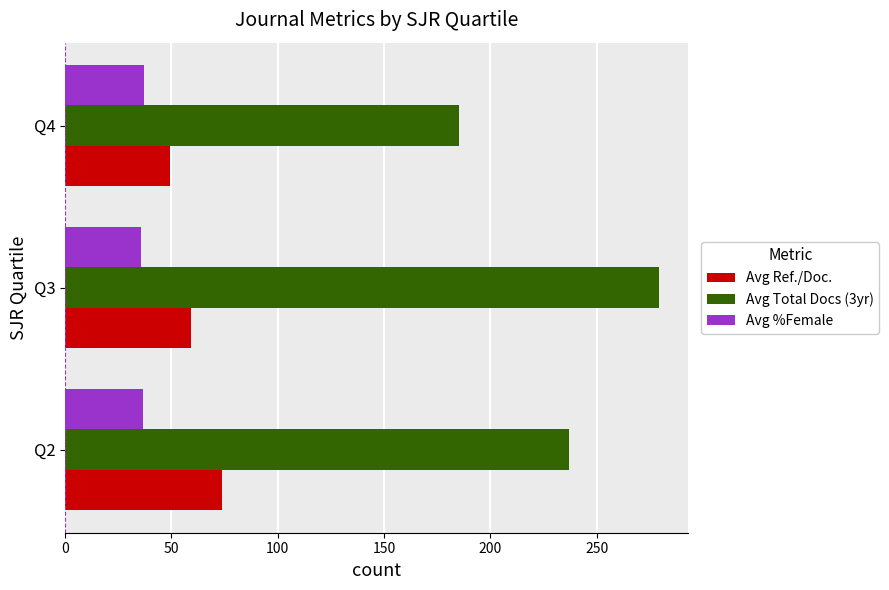

What is the highest value of the Avg %Female series?

37.1